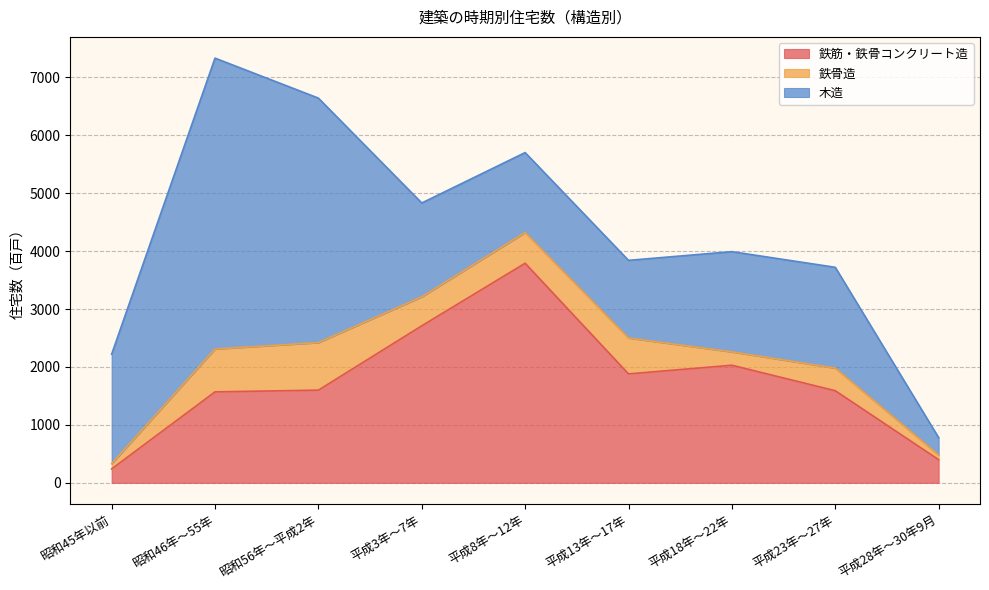

Which series ends up on top after the final intersection of 木造 and 鉄筋・鉄骨コンクリート造?

鉄筋・鉄骨コンクリート造